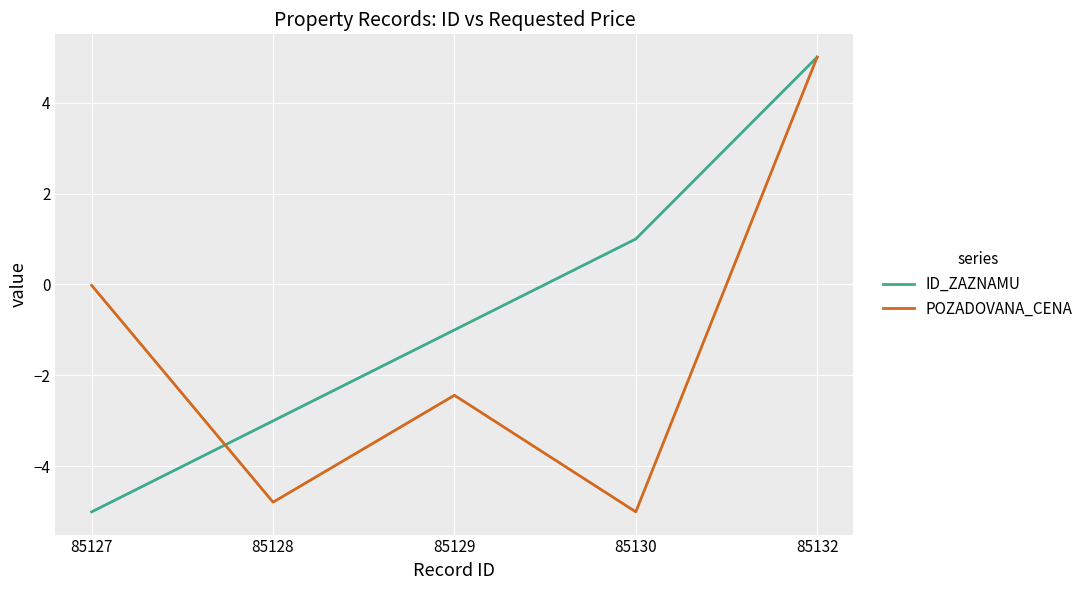

Where does the POZADOVANA_CENA series first go above -2?

85127